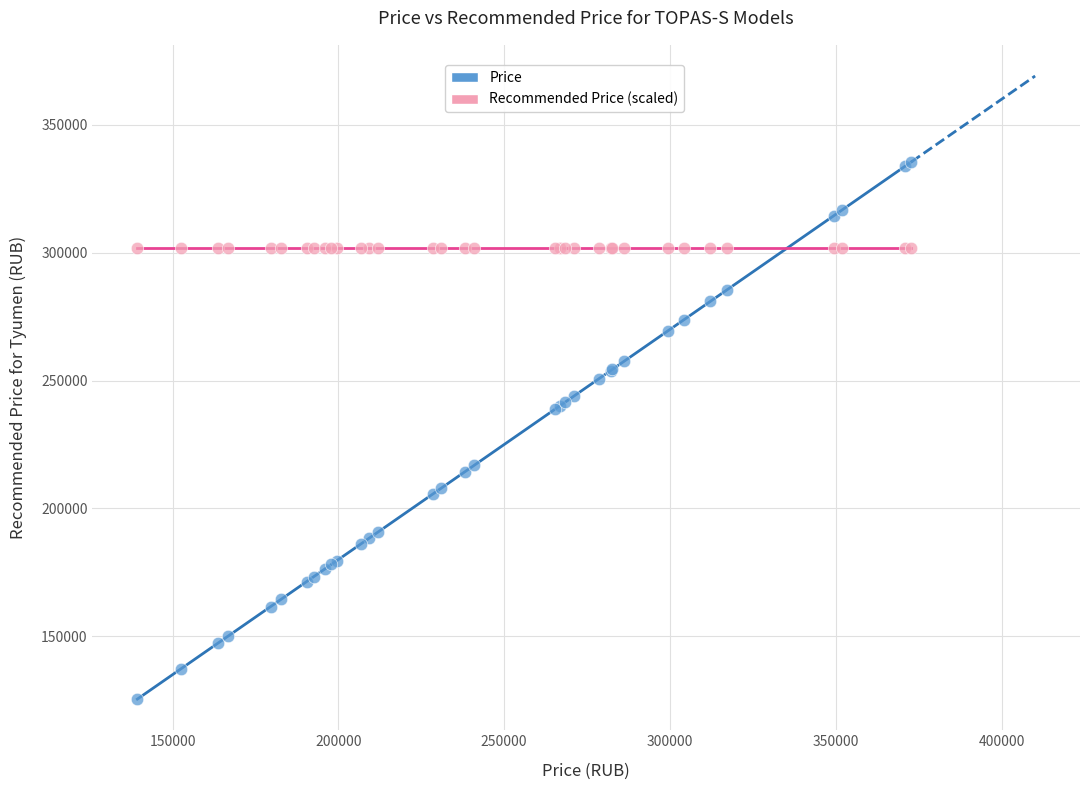

Which series reaches the maximum Y coordinate?

Price